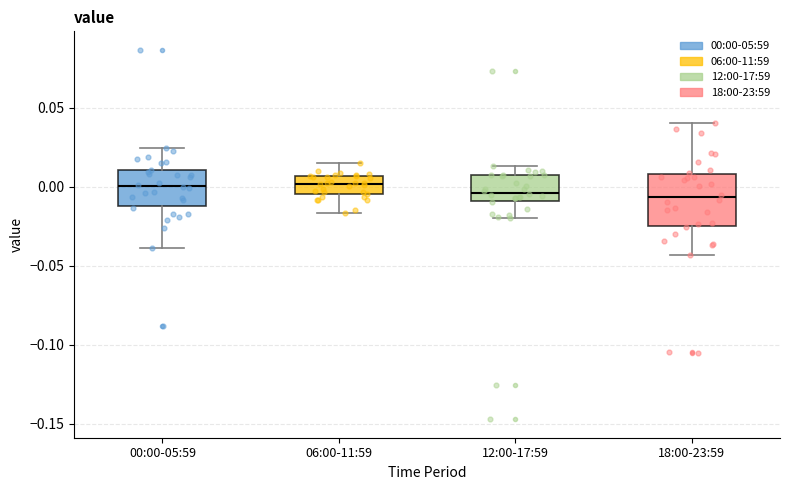

Reading left to right, read every box against the y-axis: the position of its median line, the range the box covers, and the ends of its whiskers. The values are not printed on the chart, so give them approximately, as read against the axis.

00:00-05:59: median 0.000, box -0.010 to 0.010, whiskers -0.040 to 0.025
06:00-11:59: median 0.000, box -0.005 to 0.005, whiskers -0.015 to 0.015
12:00-17:59: median -0.005, box -0.010 to 0.005, whiskers -0.020 to 0.015
18:00-23:59: median -0.005, box -0.025 to 0.010, whiskers -0.045 to 0.040